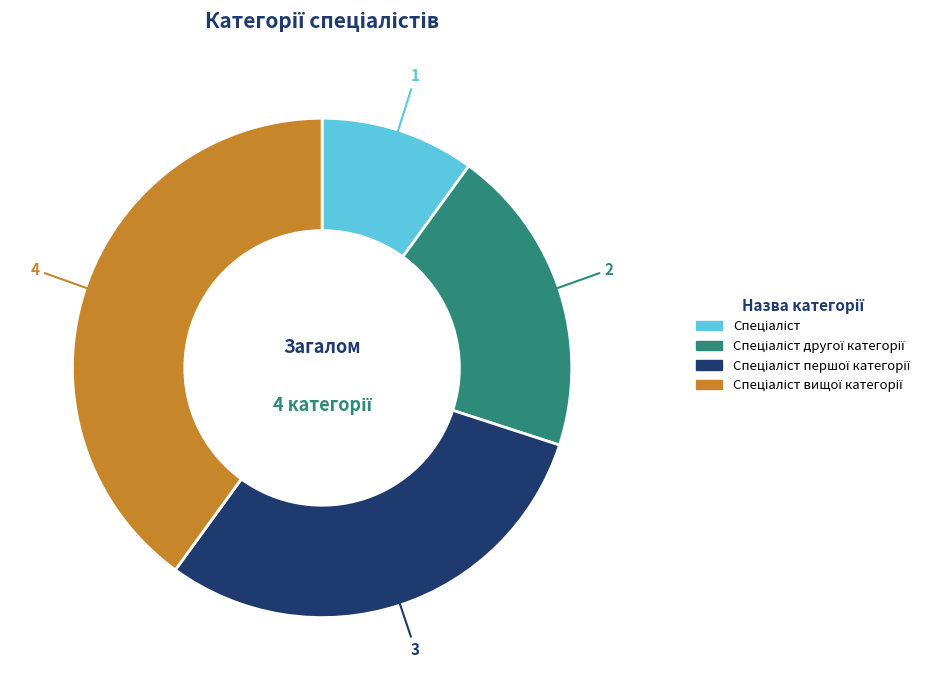

Does any single category account for the majority?

No